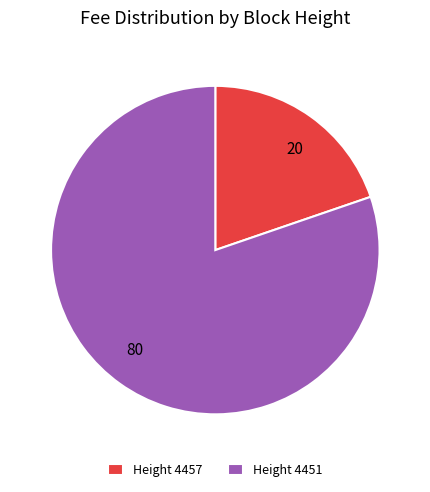

How many slices are in this pie chart?

2